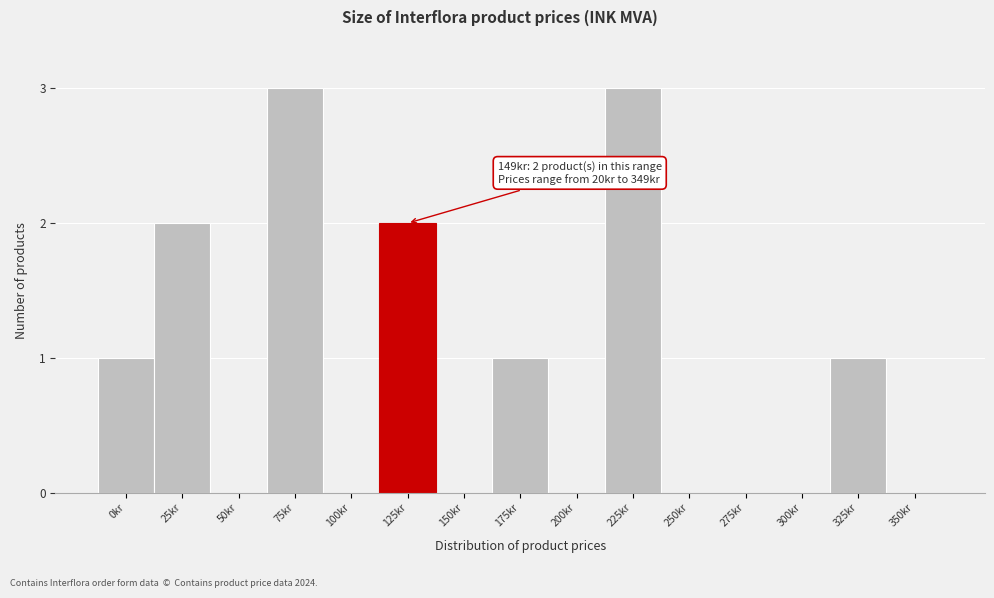

Reading right to left, transcribe all the data shown in this chart.

350kr=0	325kr=1	300kr=0	275kr=0	250kr=0	225kr=3	200kr=0	175kr=1	150kr=0	125kr=2	100kr=0	75kr=3	50kr=0	25kr=2	0kr=1